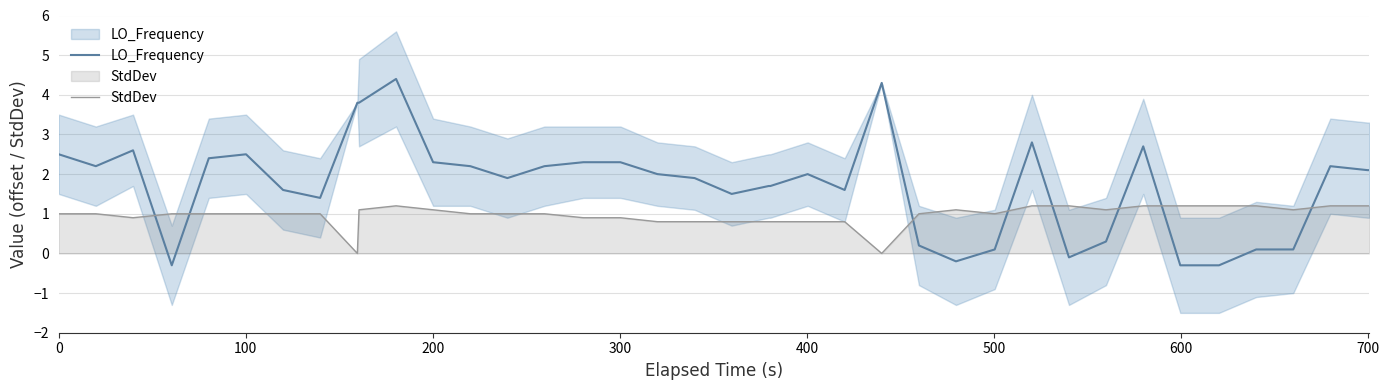

The value of LO_Frequency at 30 is 0.4. True or false?

False